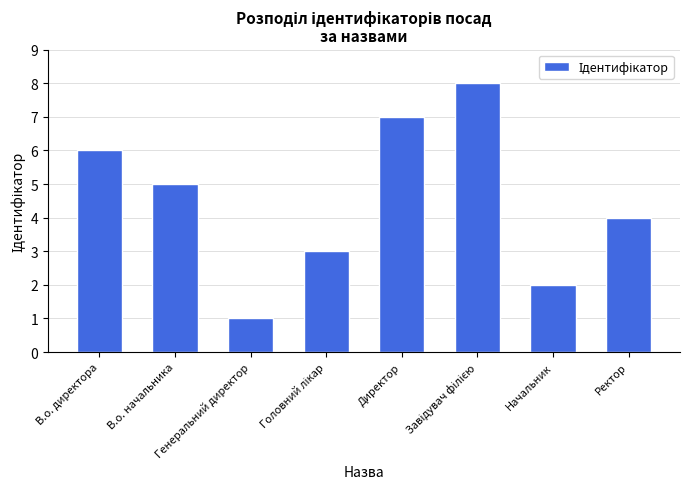

Is it true that the value at Директор is 7?

True